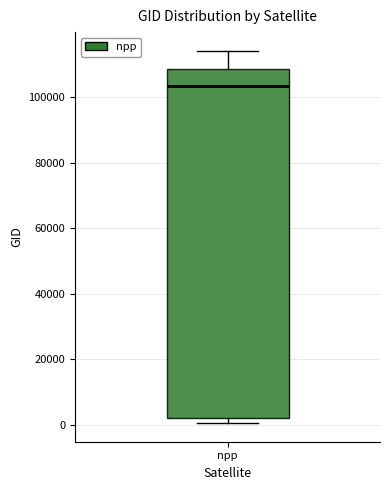

Read this box plot against the y-axis: the position of the median line, the range covered by the box, and the ends of both whiskers. The values are not printed on the chart, so give them approximately, as read against the axis.

median 104000, box 2000 to 108000, whiskers 0 to 114000